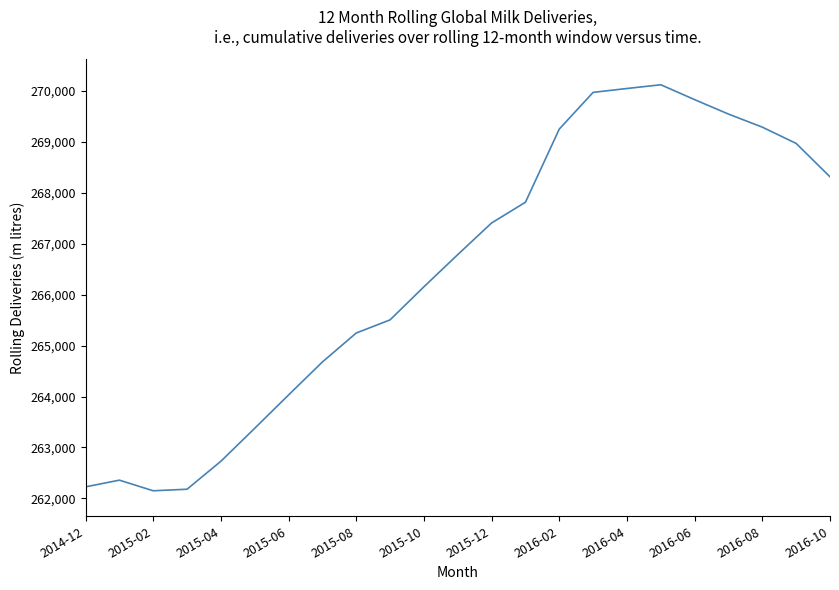

What is the difference between the maximum and minimum values?

7962.7